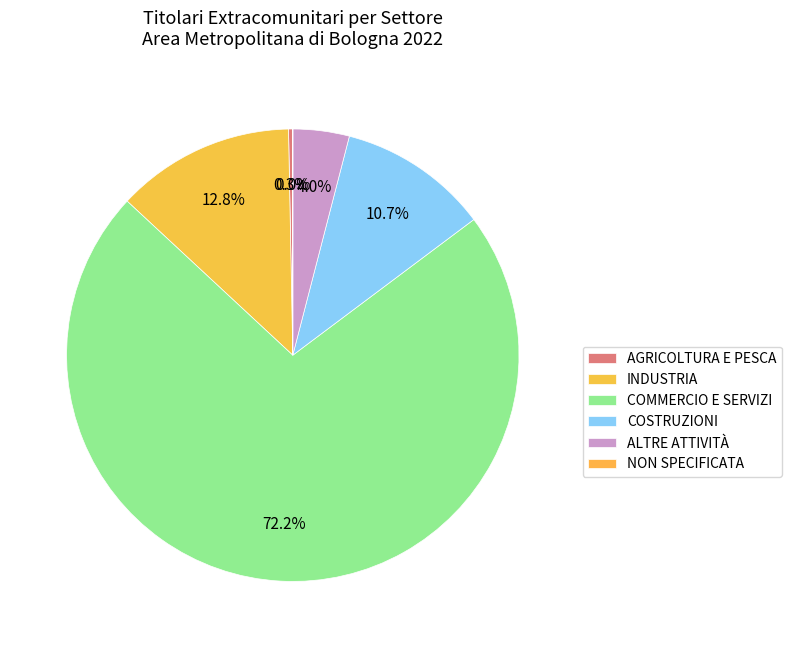

Does any single category account for the majority?

Yes